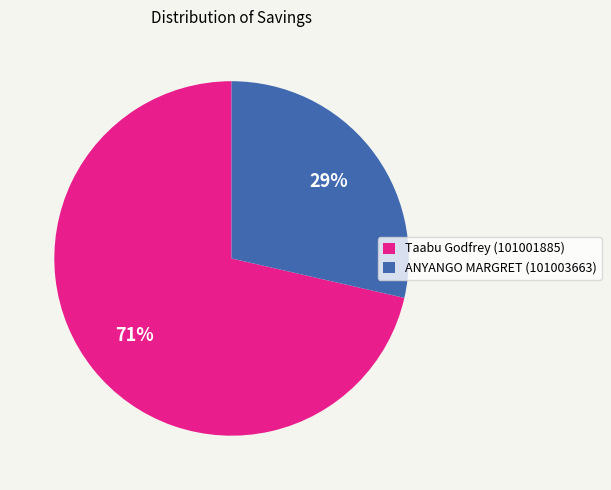

The Taabu Godfrey (101001885) slice represents 71% of the pie. True or false?

True